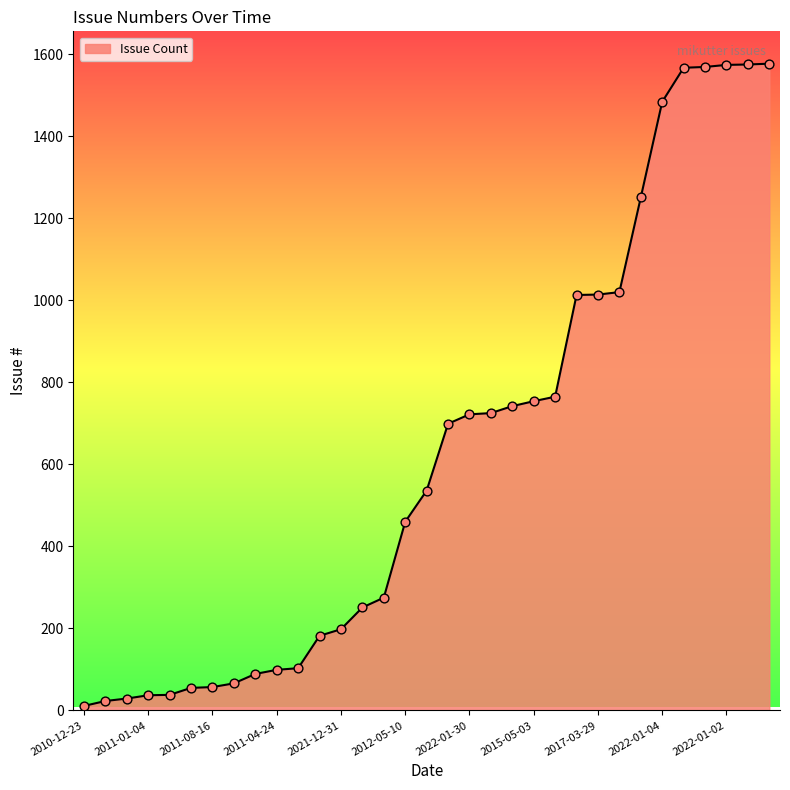

What is the difference between the maximum and minimum values?

1566